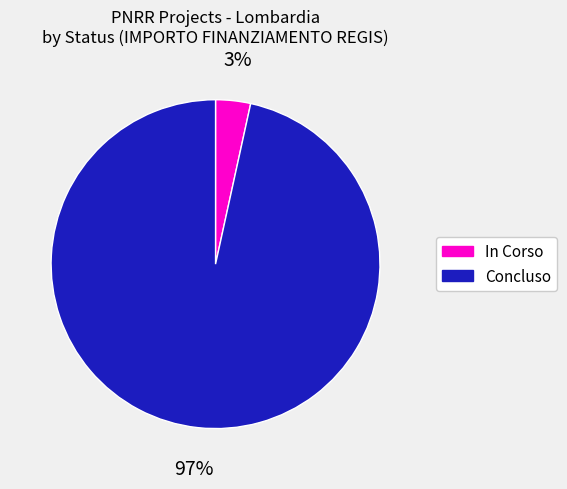

True or false: Concluso accounts for 35% of the total.

False